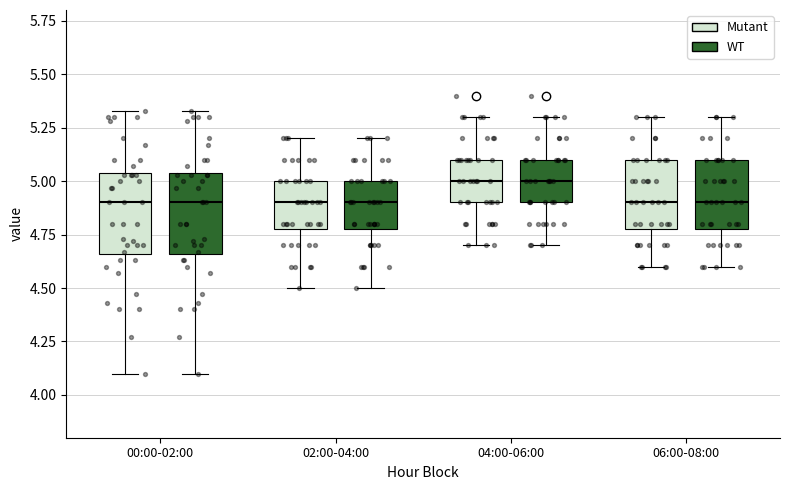

Reading left to right, read every box against the y-axis: the position of its median line, the range the box covers, and the ends of its whiskers. The values are not printed on the chart, so give them approximately, as read against the axis.

00:00-02:00 (Mutant): median 4.90, box 4.65 to 5.05, whiskers 4.10 to 5.35
00:00-02:00 (WT): median 4.90, box 4.65 to 5.05, whiskers 4.10 to 5.35
02:00-04:00 (Mutant): median 4.90, box 4.80 to 5.00, whiskers 4.50 to 5.20
02:00-04:00 (WT): median 4.90, box 4.80 to 5.00, whiskers 4.50 to 5.20
04:00-06:00 (Mutant): median 5.00, box 4.90 to 5.10, whiskers 4.70 to 5.30
04:00-06:00 (WT): median 5.00, box 4.90 to 5.10, whiskers 4.70 to 5.30
06:00-08:00 (Mutant): median 4.90, box 4.80 to 5.10, whiskers 4.60 to 5.30
06:00-08:00 (WT): median 4.90, box 4.80 to 5.10, whiskers 4.60 to 5.30